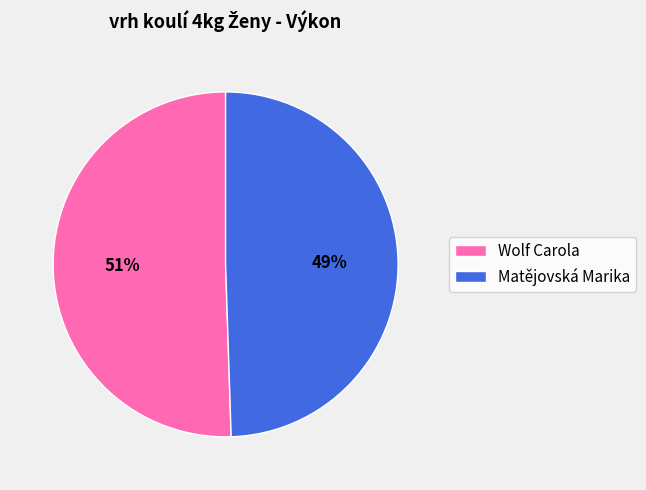

Is there any slice that represents more than half of the pie?

Yes